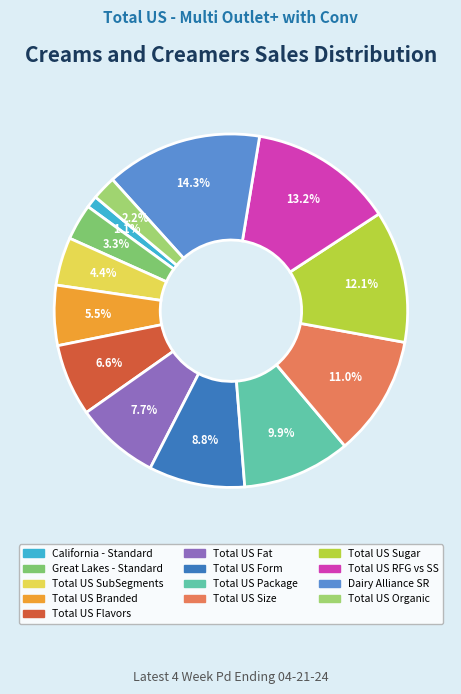

Between Total US Branded and Dairy Alliance SR, which is larger?

Dairy Alliance SR